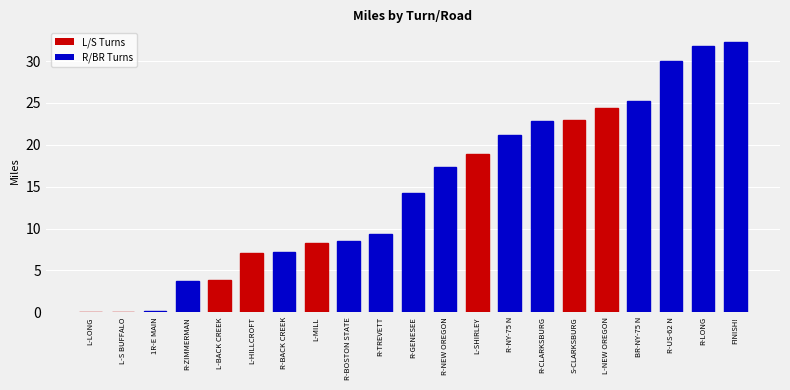

What is the change in value from L-HILLCROFT to FINISH!?

+25.2